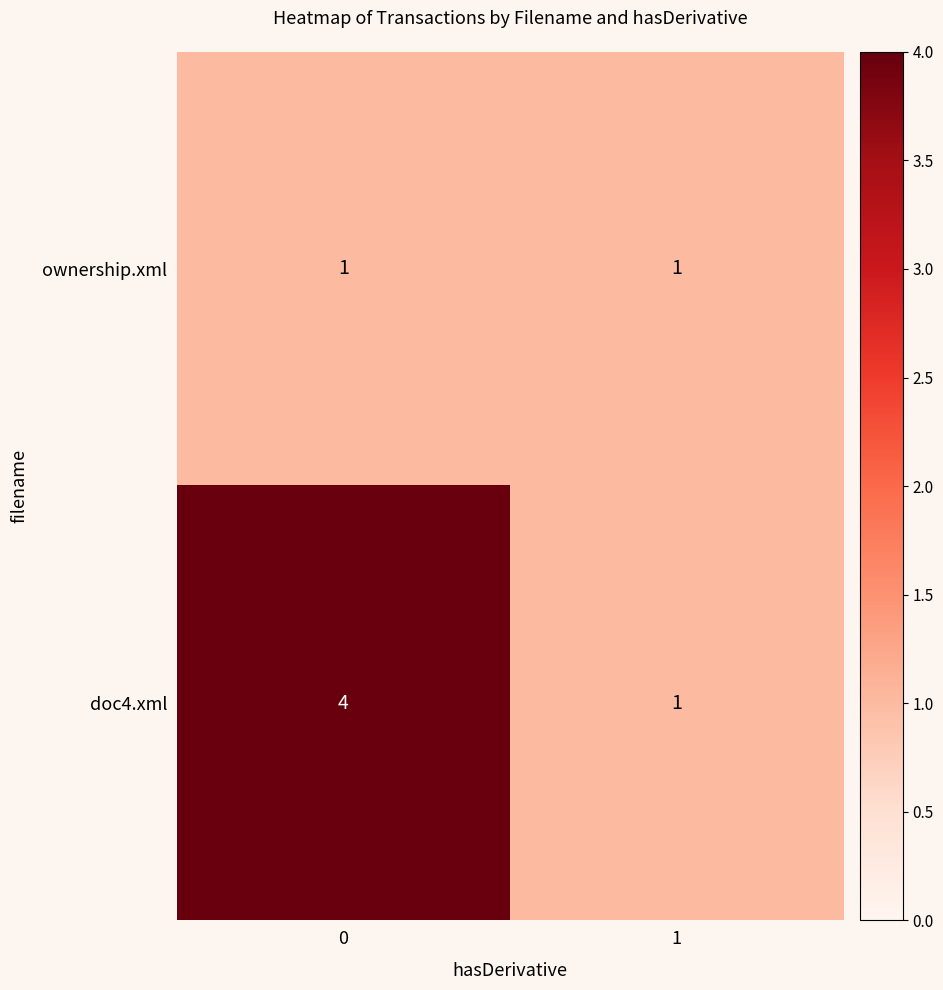

Which series changed the most between 0 and 1?

doc4.xml